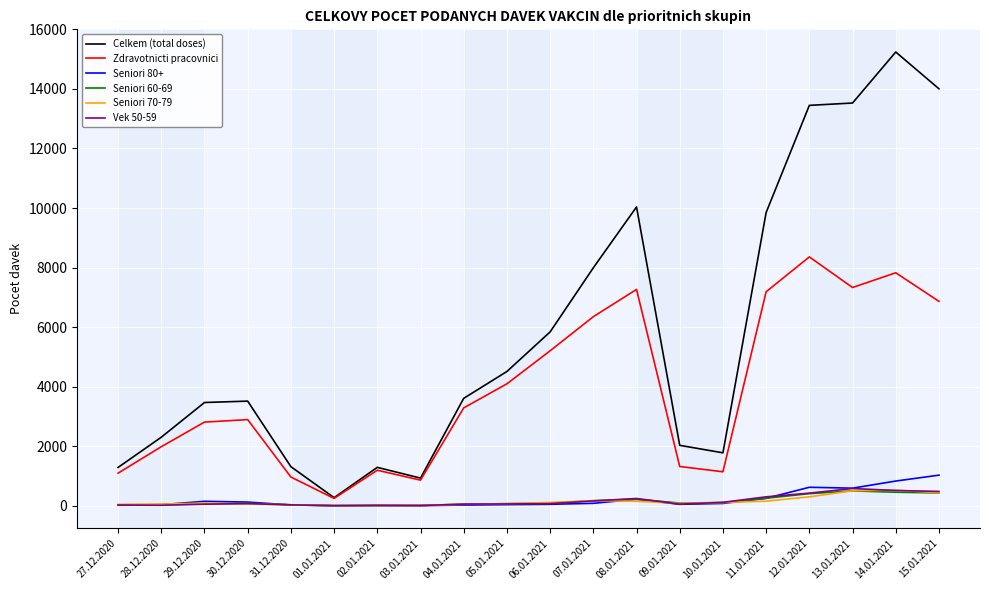

What position from the left is 09.01.2021?

14